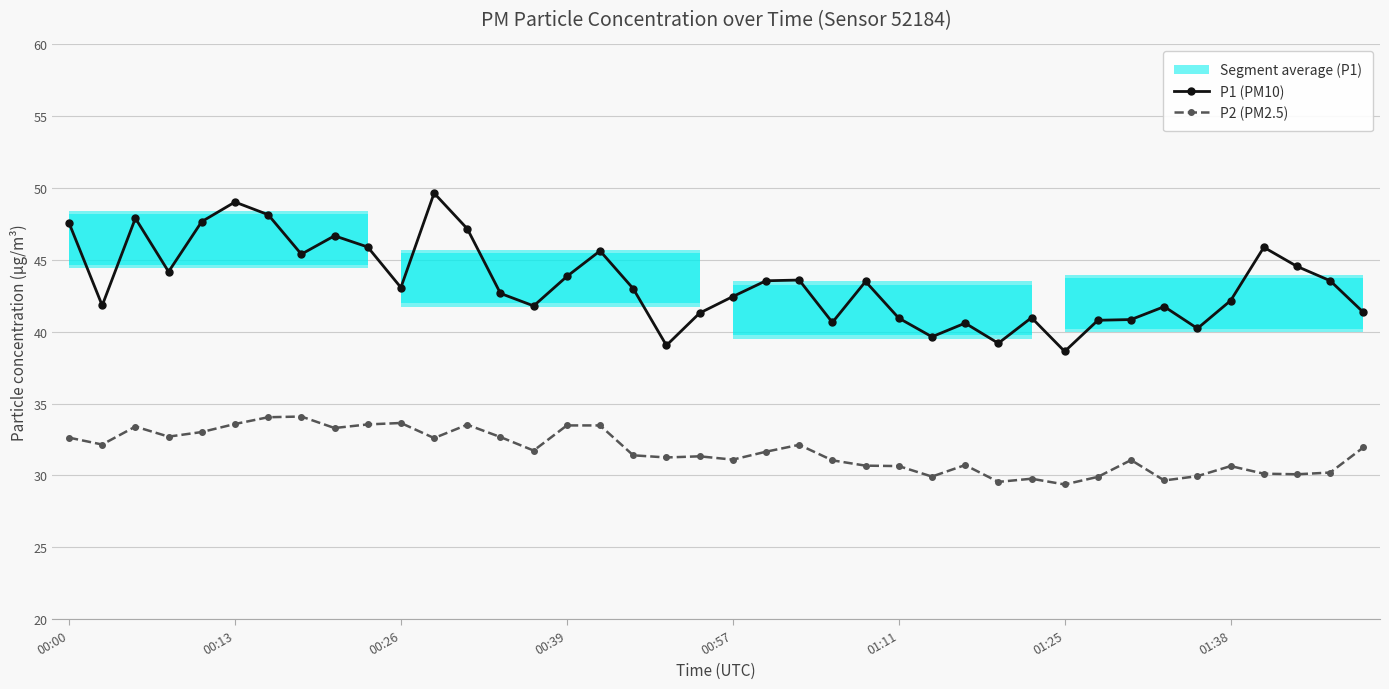

What is the difference between the highest and lowest values at 8?

13.4